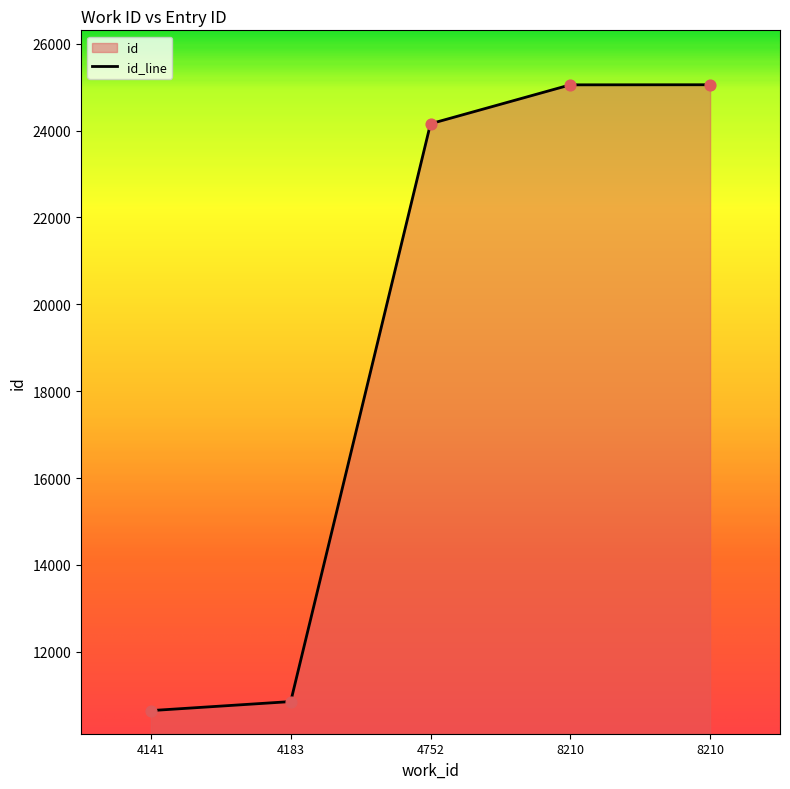

What is the change in value from 4183 to 4752?

+13303